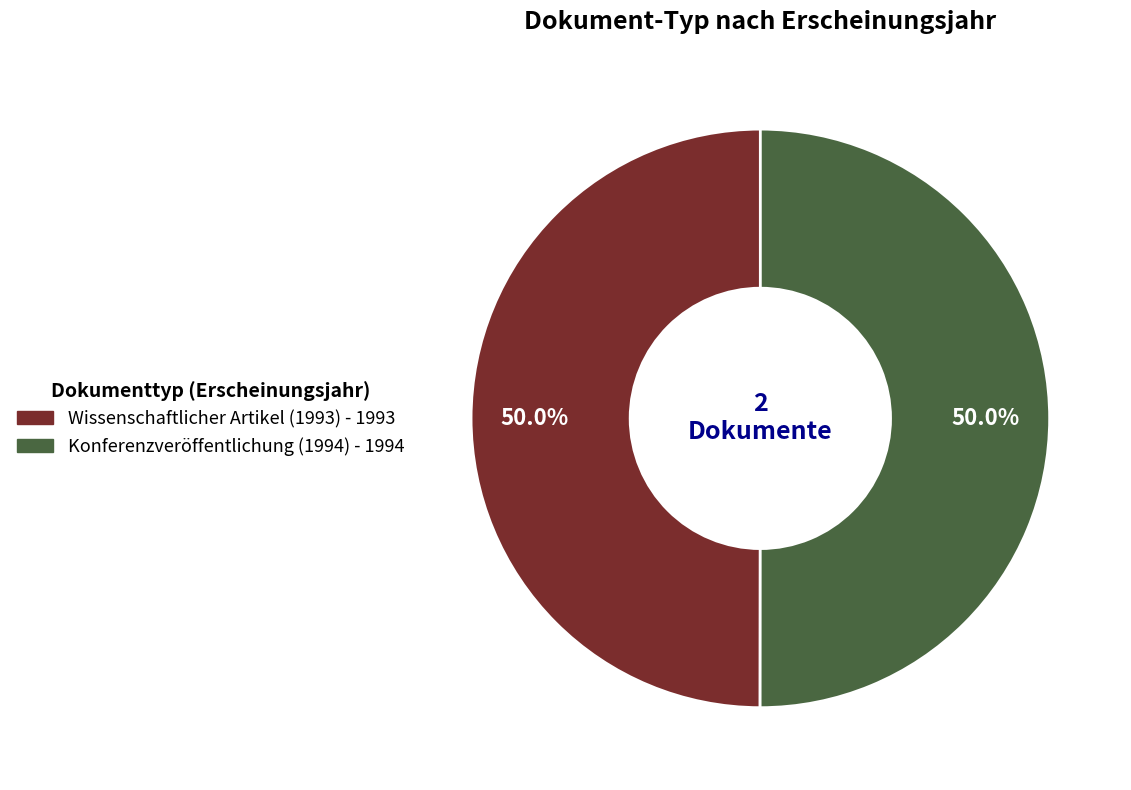

What is the ratio of the value at Konferenzveröffentlichung (1994) to the value at Wissenschaftlicher Artikel (1993)?

1.0